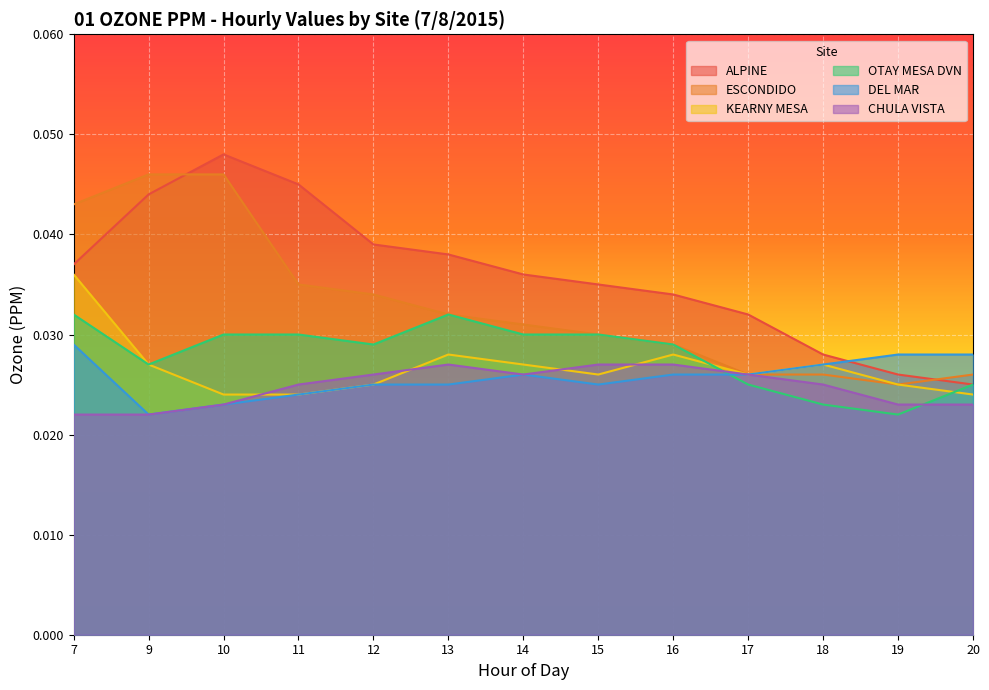

How many lines are shown in the chart?

6